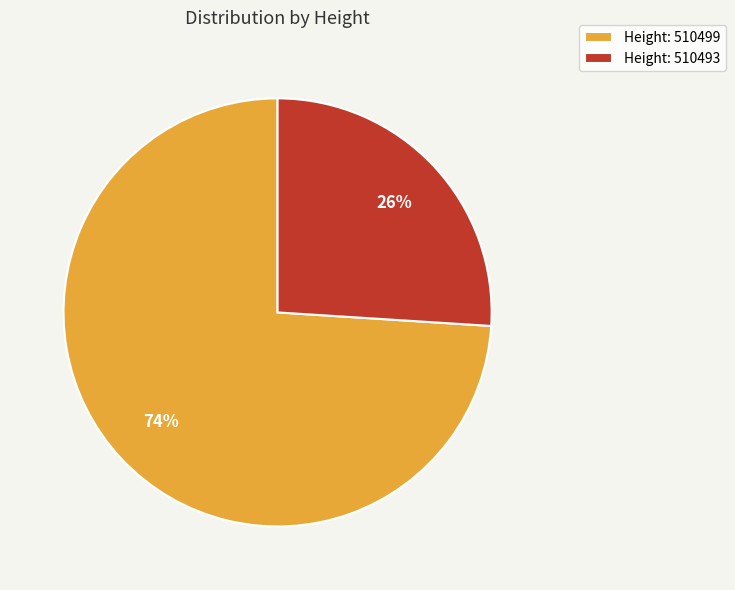

What is the majority slice?

Height: 510499